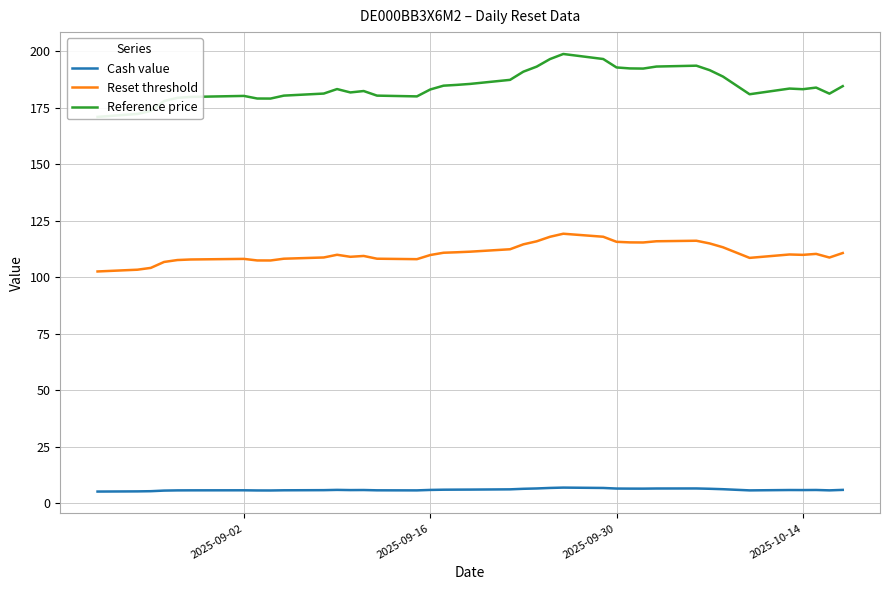

What is the lowest value of the Reference price series?

170.9